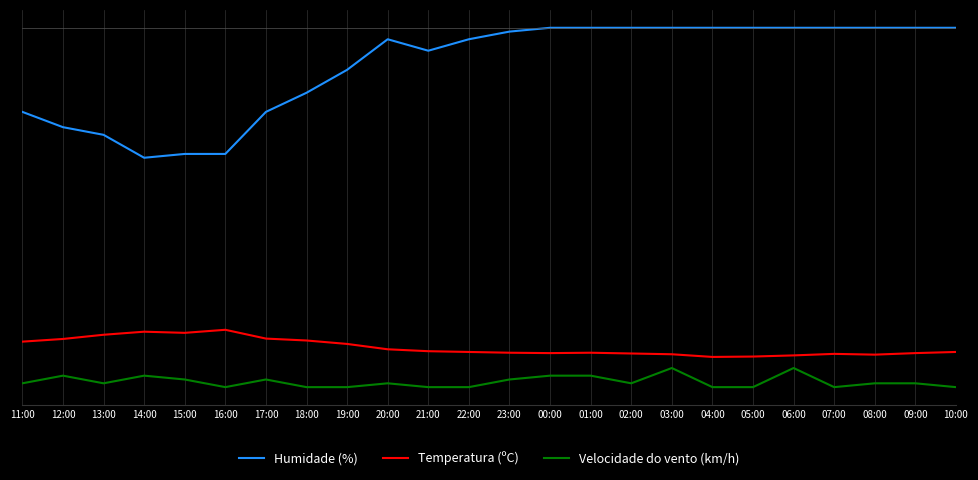

Which series has the widest spread of values?

Humidade (%)